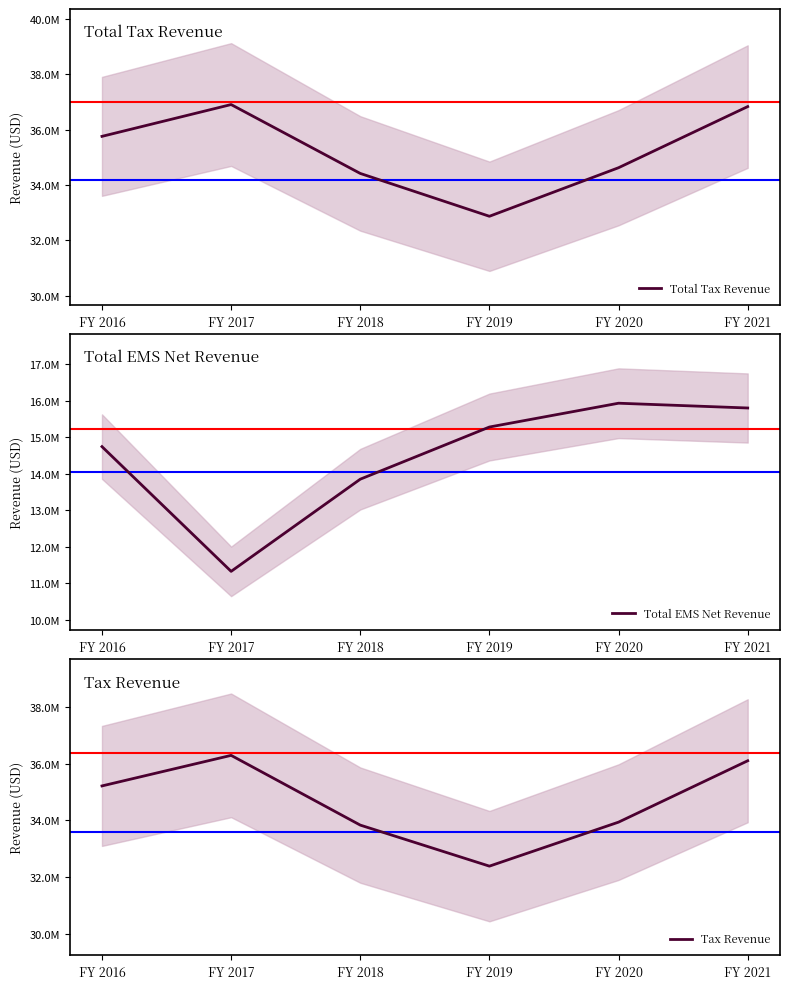

What is the total value across all series at FY 2020?

84498164.0